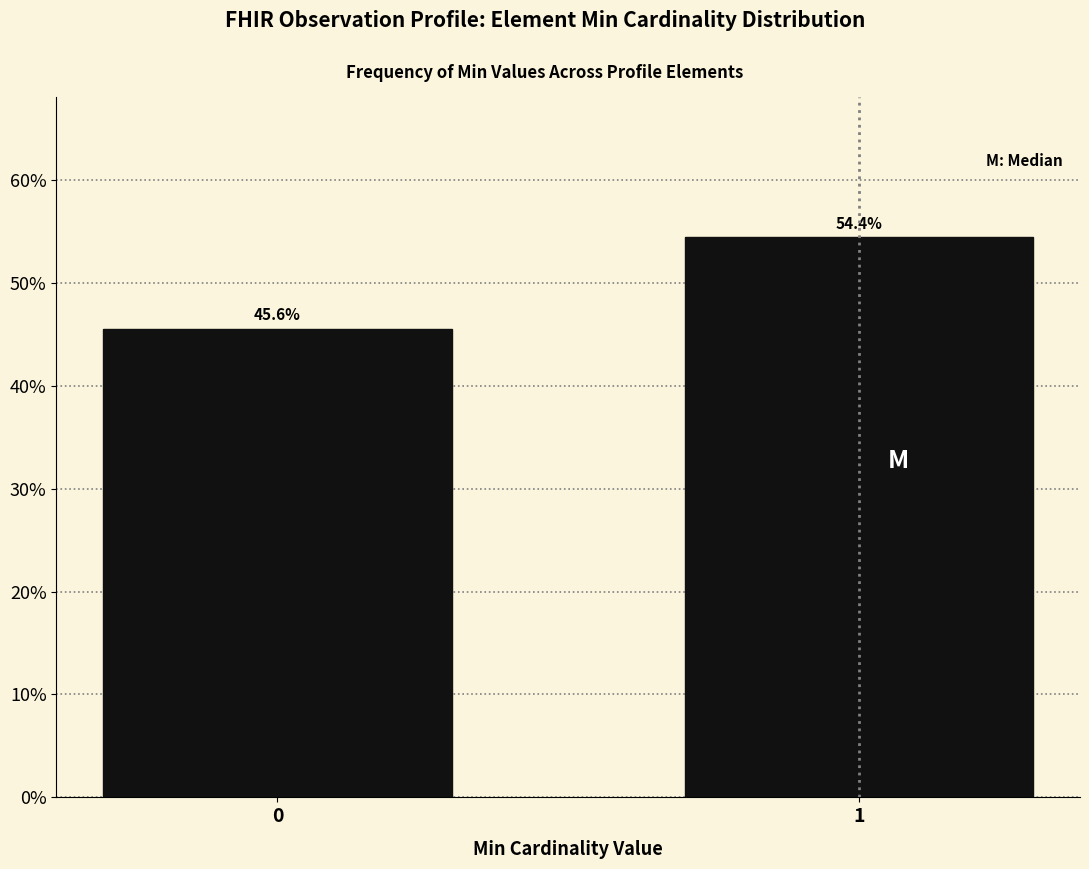

Are the bars horizontal?

No